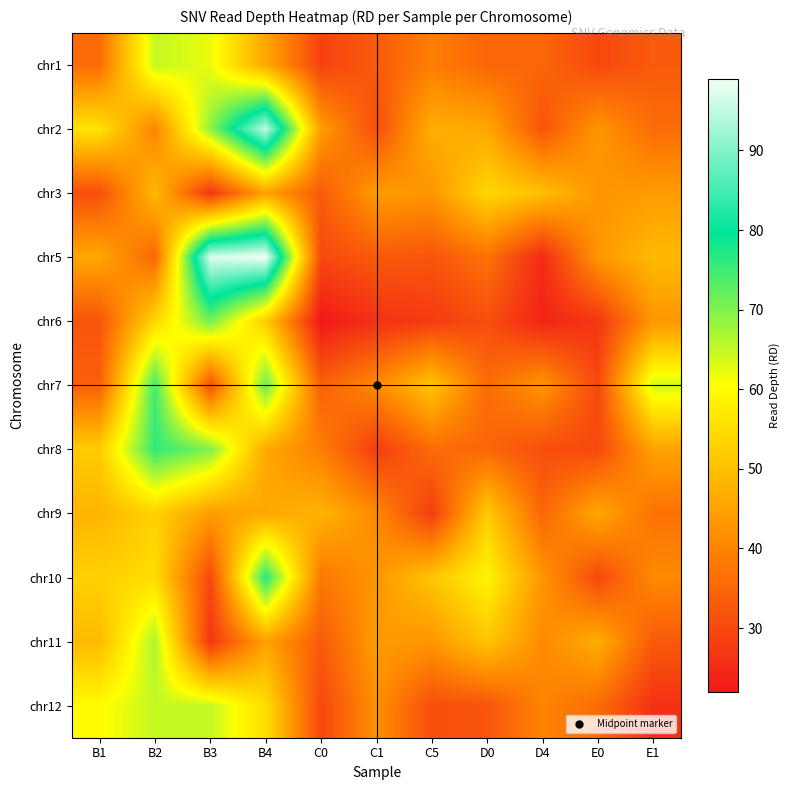

At which category is the sum across all series the highest?

B4